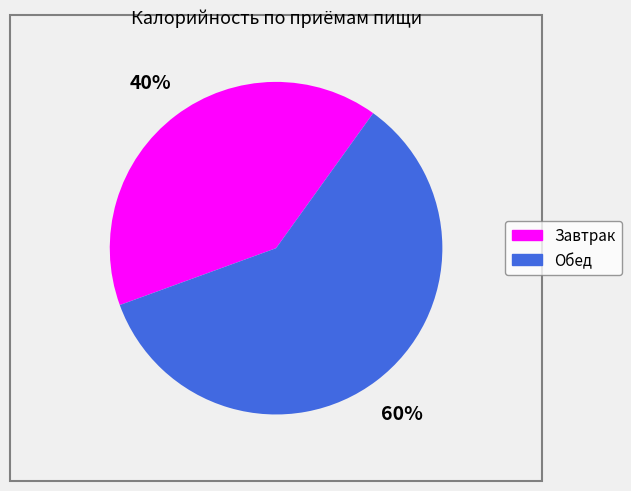

Does Завтрак represent more than half of the total?

No